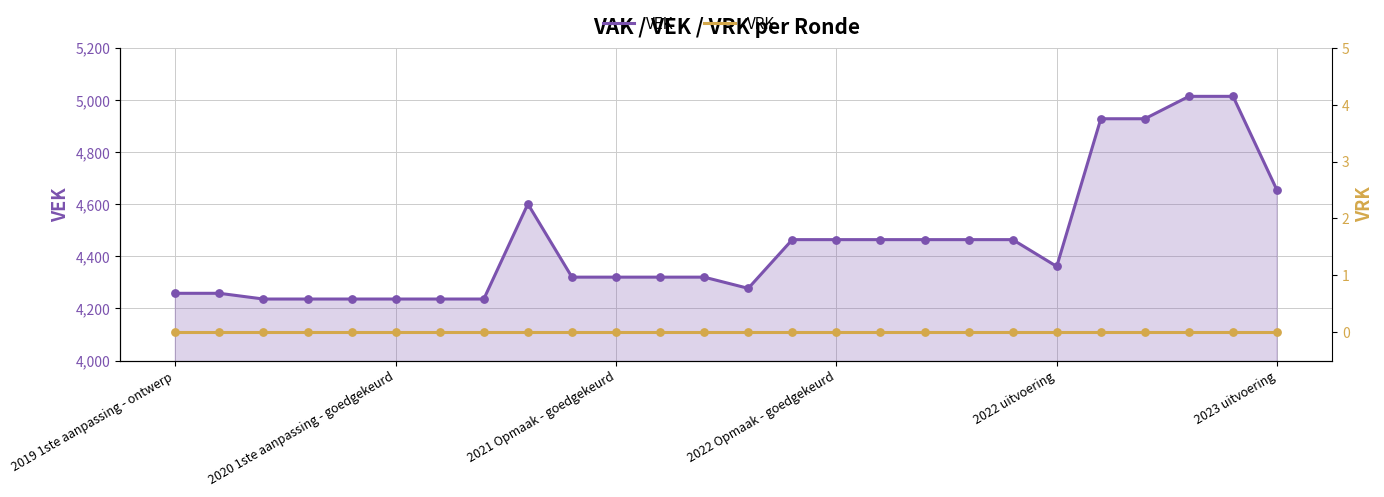

Is the value of VEK at 2022 uitvoering greater than the value of VRK at 2022 Opmaak - goedgekeurd?

Yes